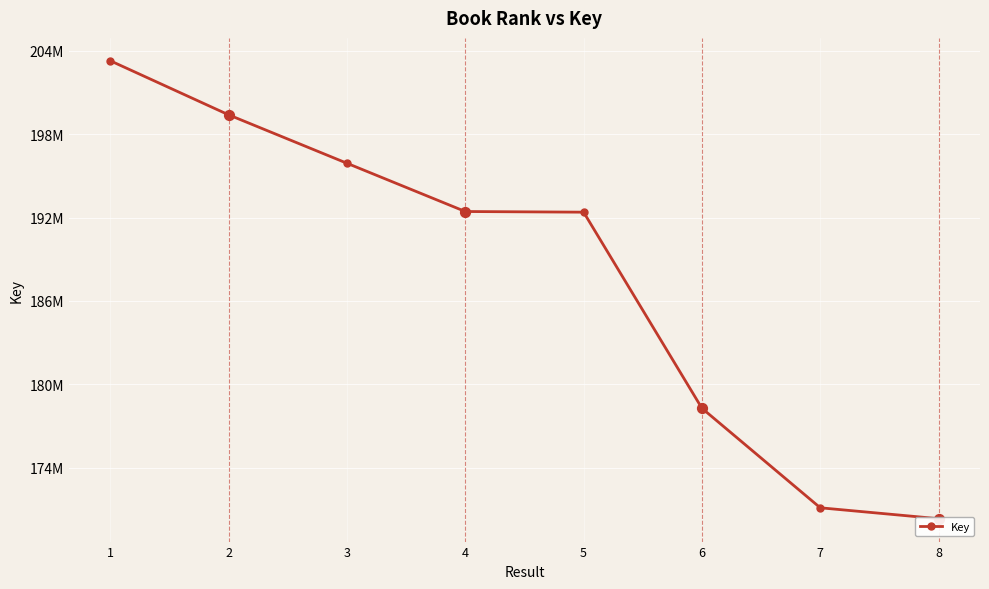

What is the ratio of the value at 3 to the value at 8?

1.2